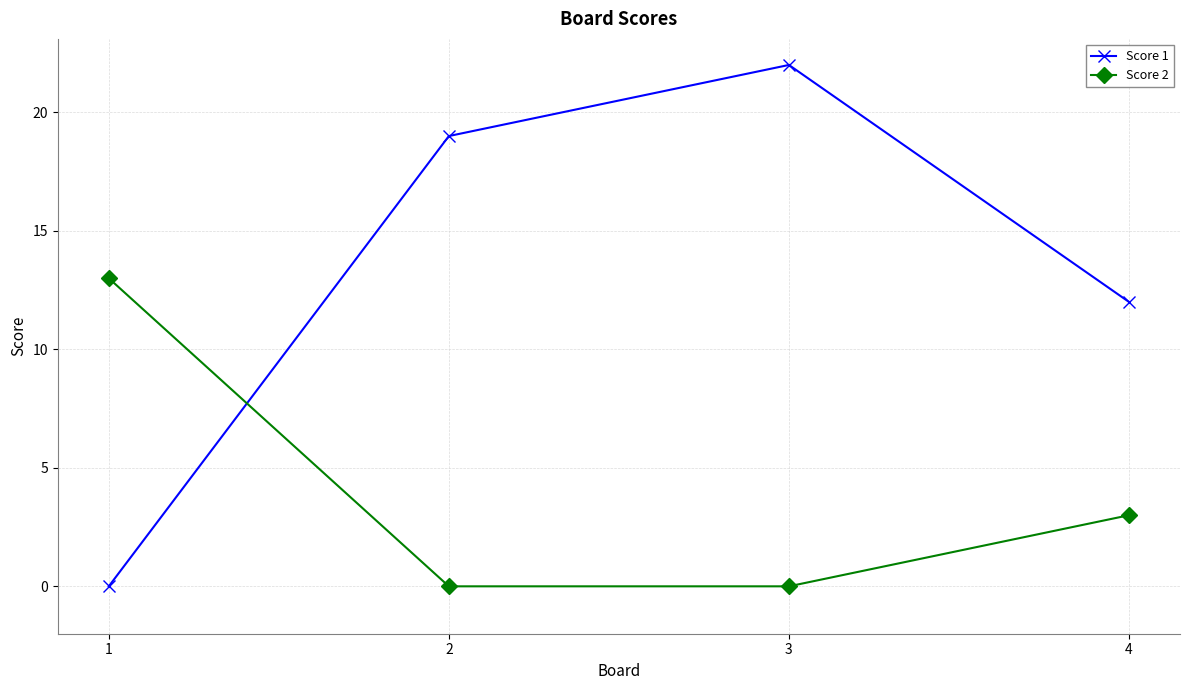

True or false: Score 1 and Score 2 intersect in this chart.

True